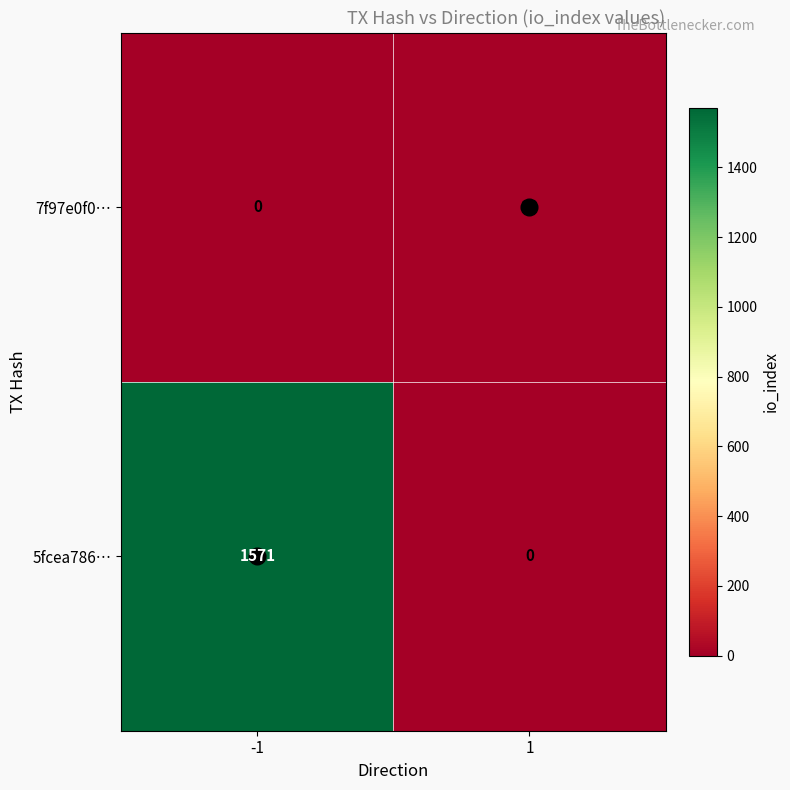

Which series changed the most between -1 and 1?

5fcea786…